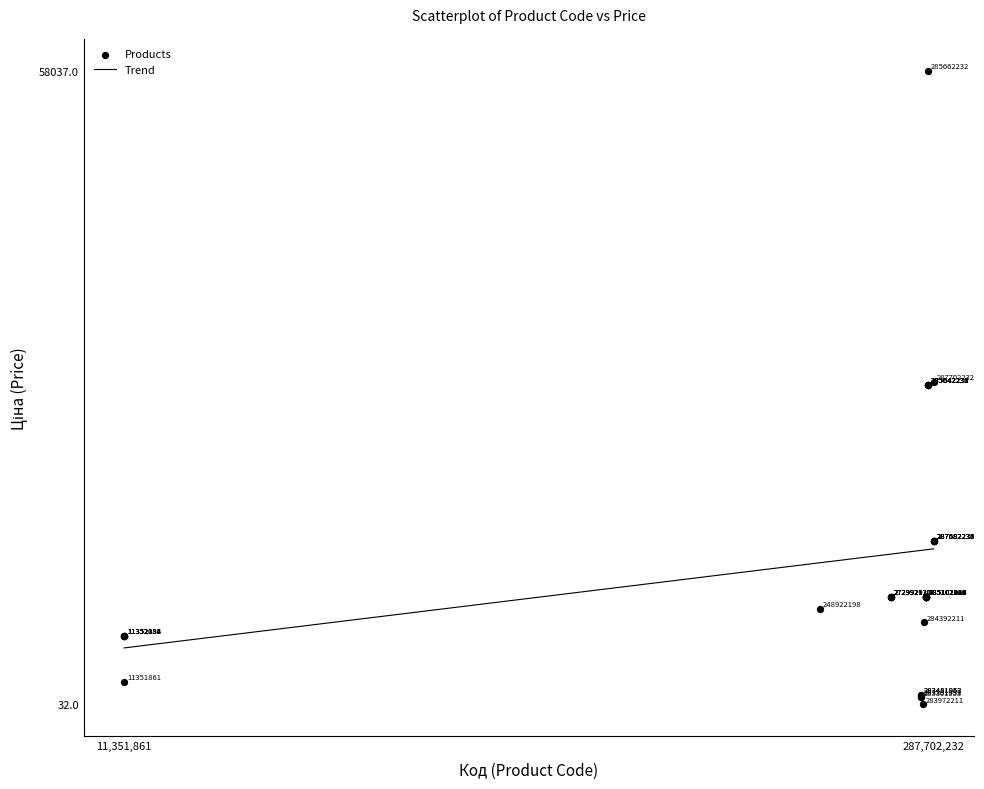

What Y value in the scatter plot is closest to 29034?

29294.9